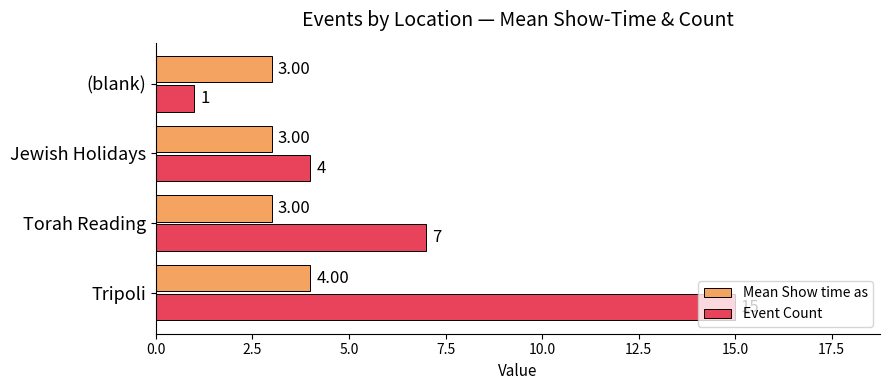

What is the maximum value for Event Count?

15